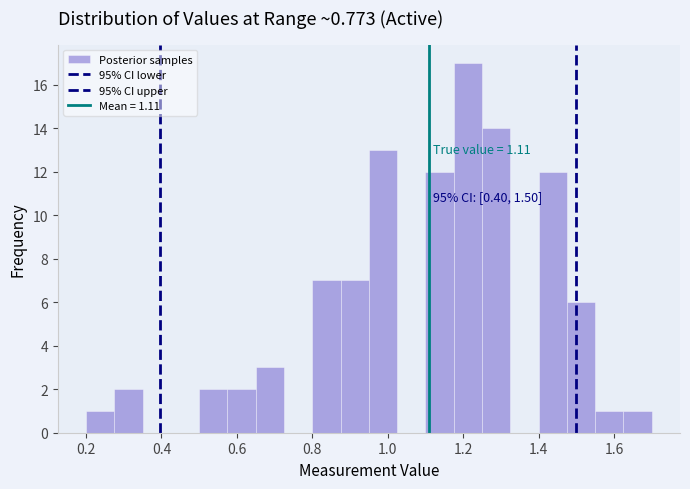

Read against the x-axis, roughly where is the centre of the tallest bar?

1.22